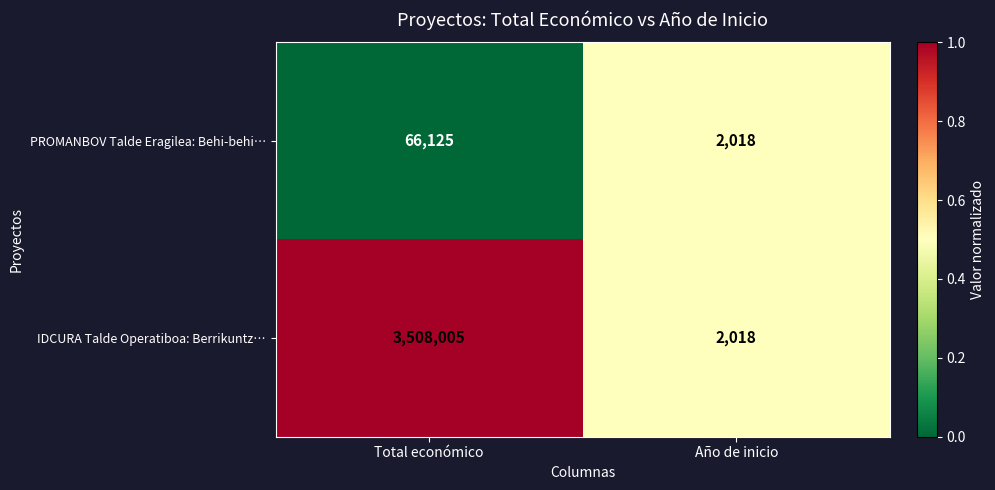

Is the value of PROMANBOV Talde Eragilea: Behi-behi… at Año de inicio greater than the value of IDCURA Talde Operatiboa: Berrikuntz… at Total económico?

No